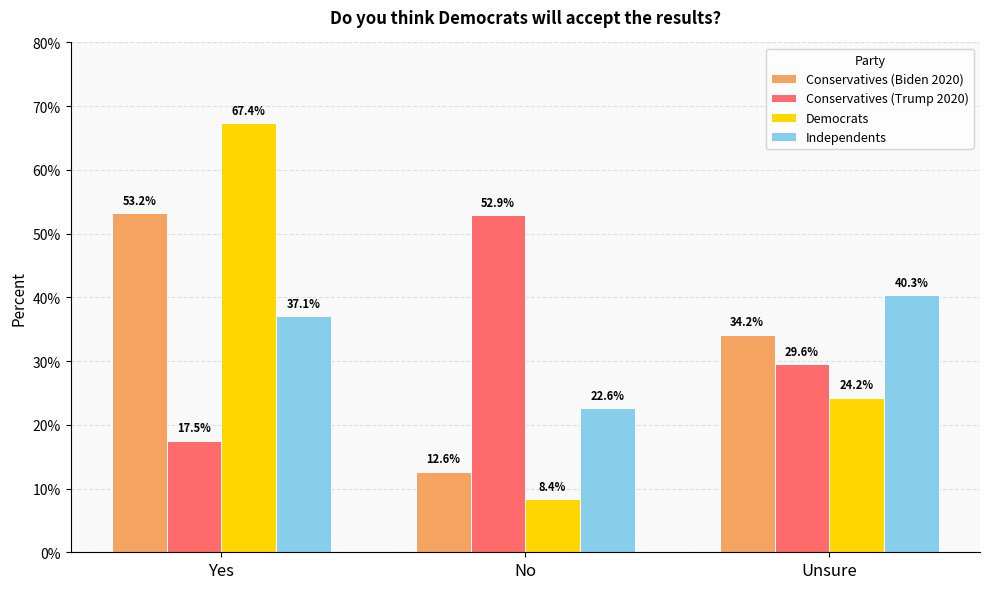

Rank the categories by Democrats value from highest to lowest.

Yes, Unsure, No